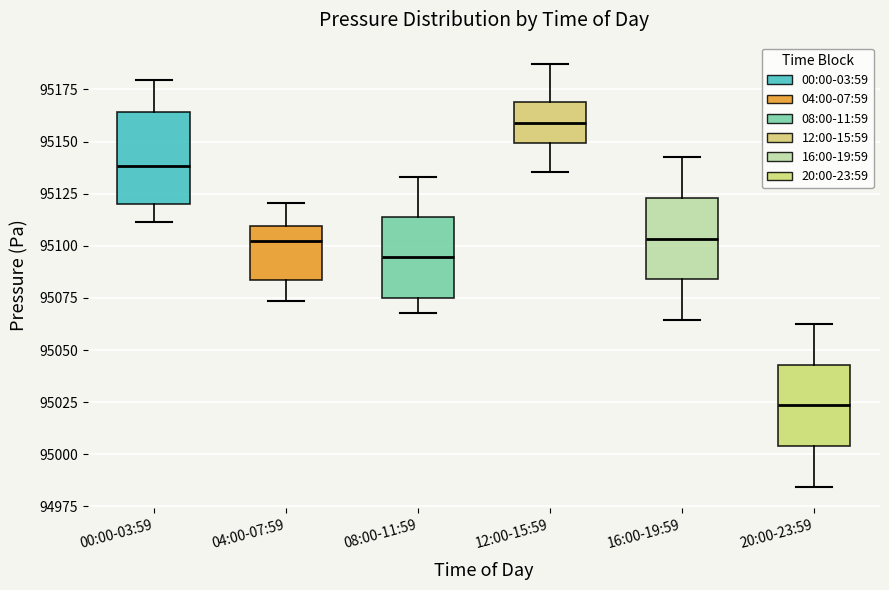

Comparing the boxes themselves (not the whiskers), which one is the tallest?

00:00-03:59